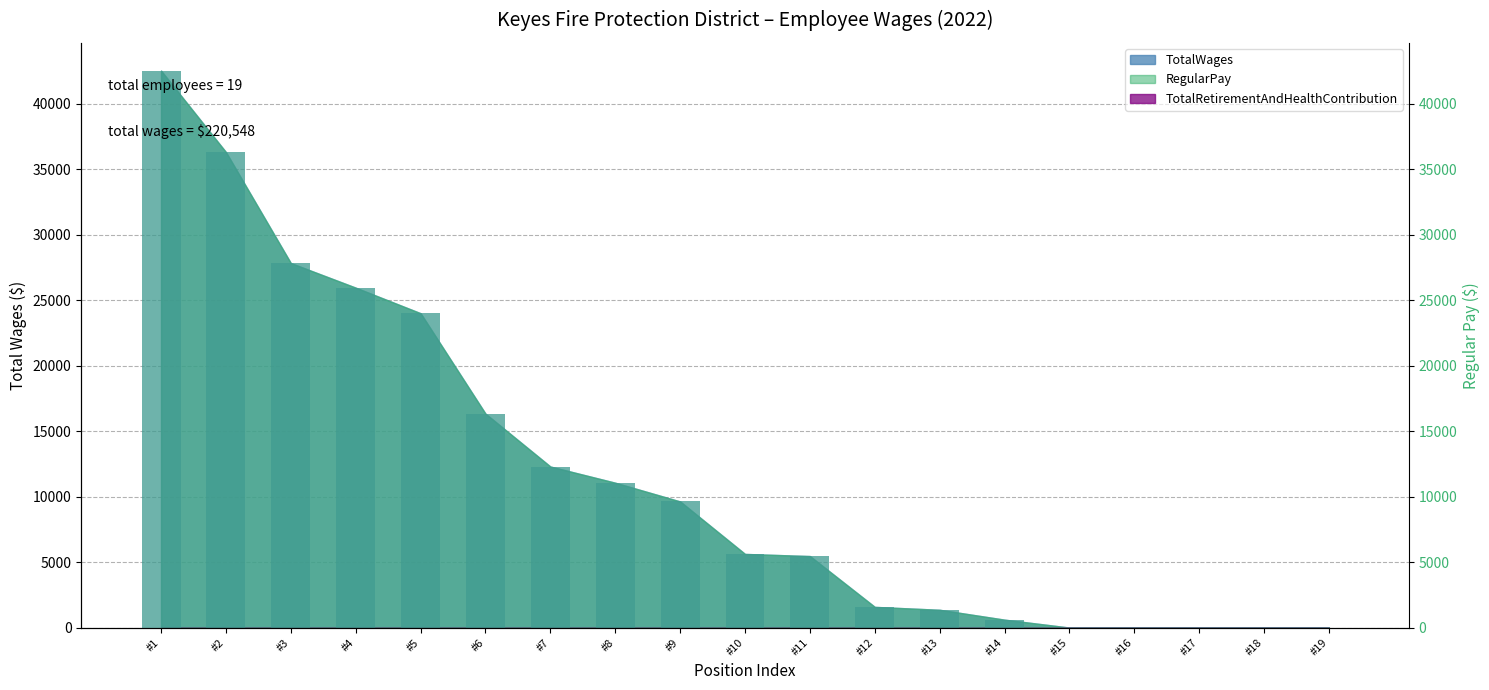

What is the greatest value displayed?

42520